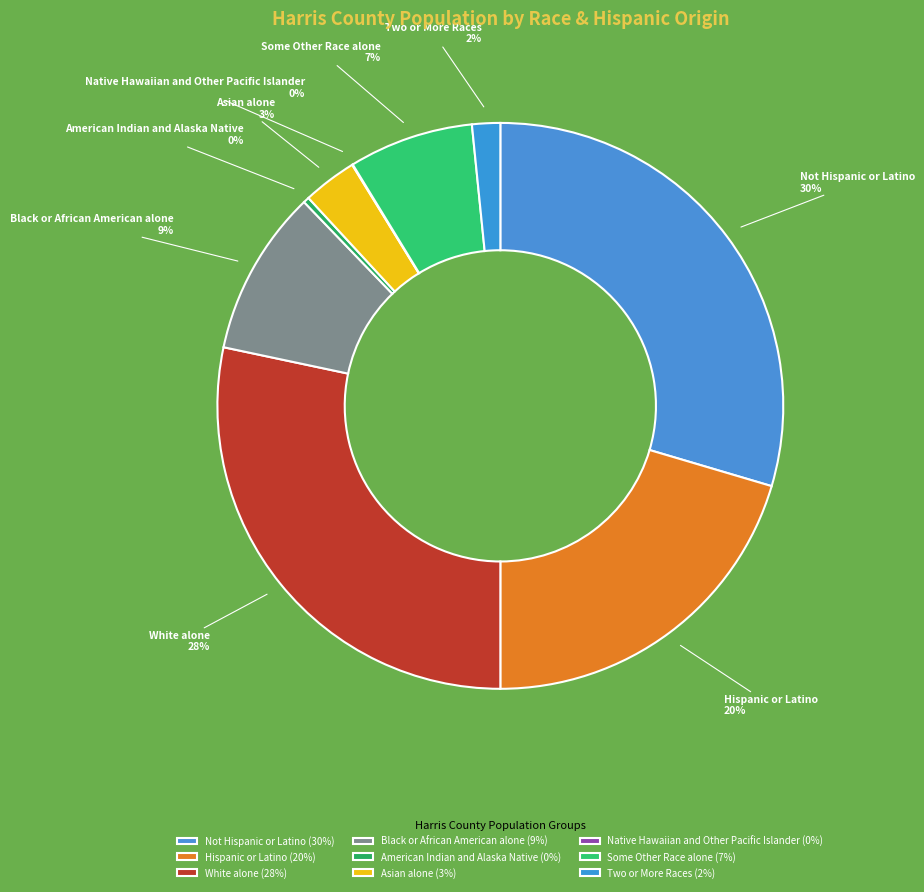

True or false: Two or More Races accounts for 2% of the total.

True